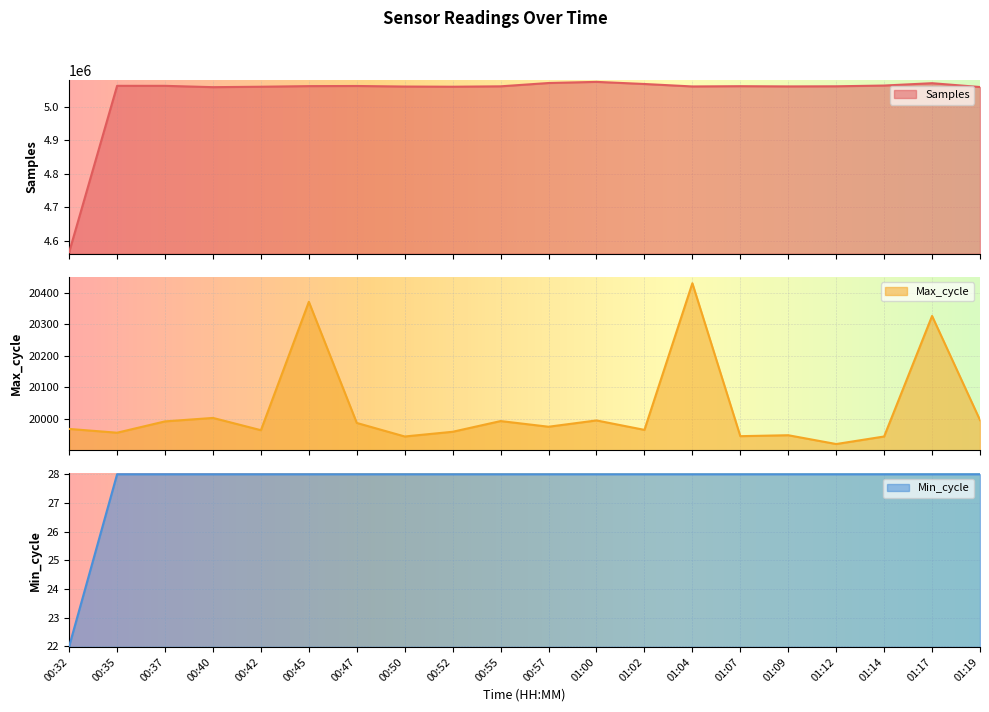

Where is the first local maximum for Samples?

00:35